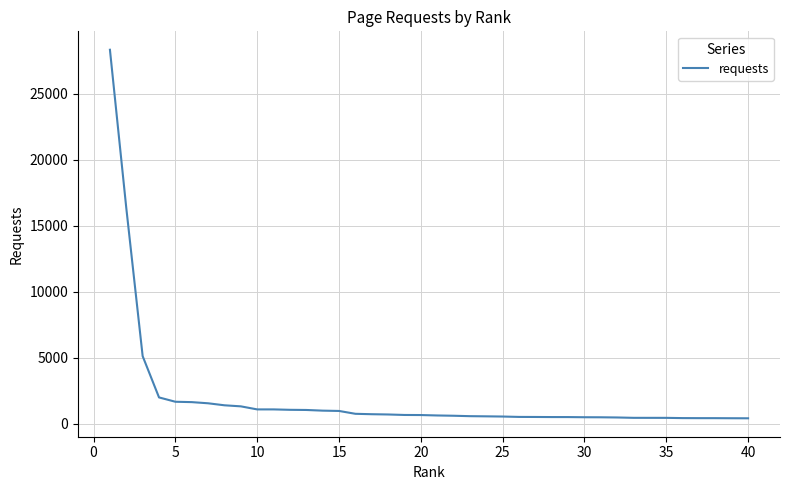

What is the difference between the maximum and minimum values?

27897